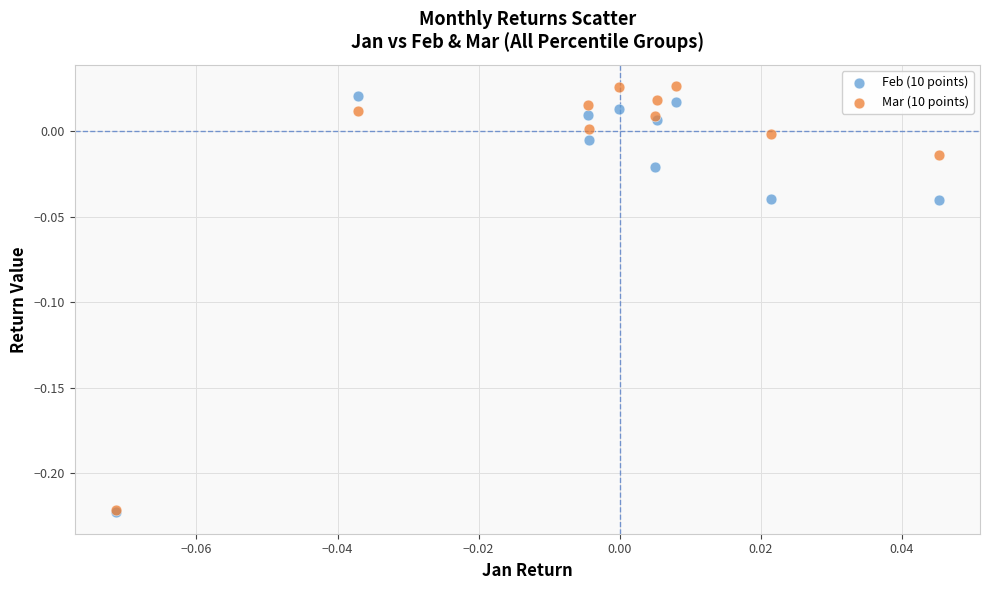

What are all the series names shown in the legend?

Feb (10 points), Mar (10 points)